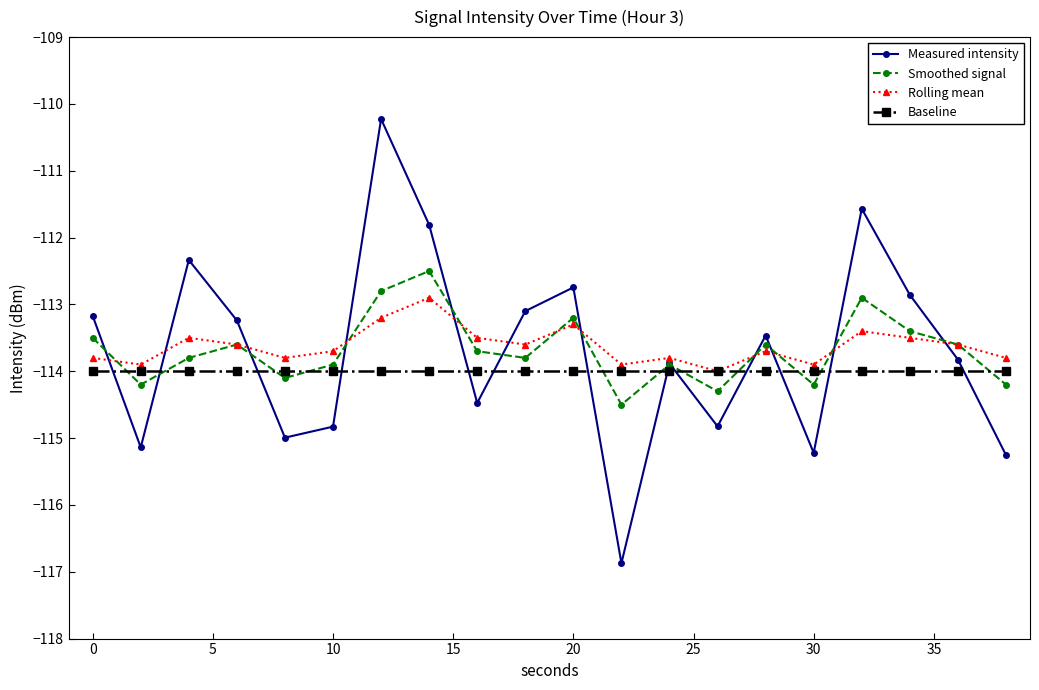

True or false: Smoothed signal has more than 2 points higher than both neighbors.

True